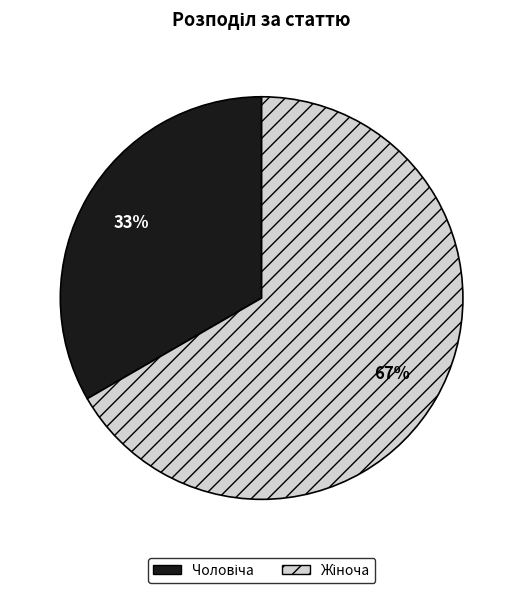

To the nearest percent, what is the average slice percentage?

50%